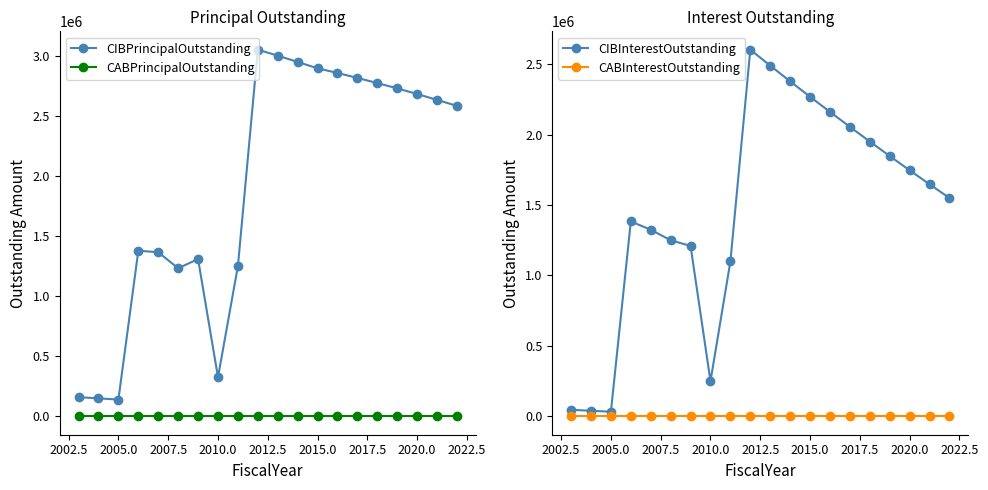

True or false: CIBPrincipalOutstanding and CABPrincipalOutstanding intersect in this chart.

False